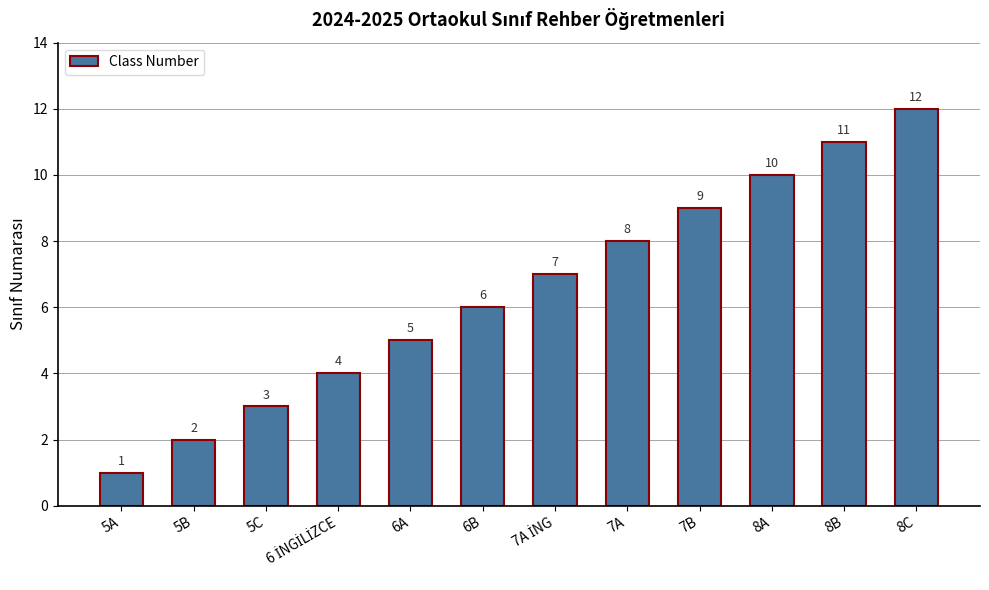

What is the value of the 4th bar from the left?

4